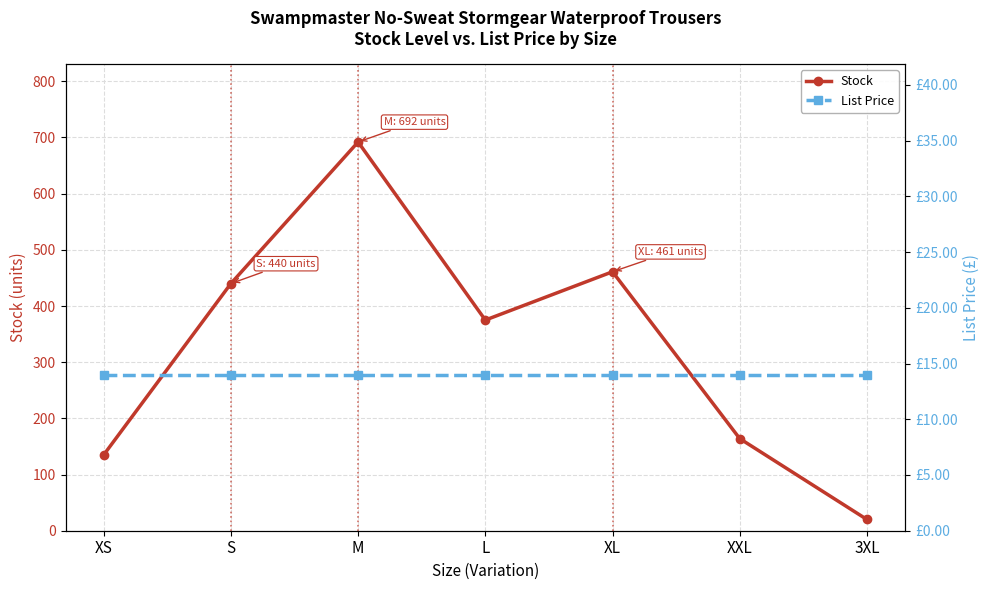

The value of List Price at XS is 13.9. True or false?

True